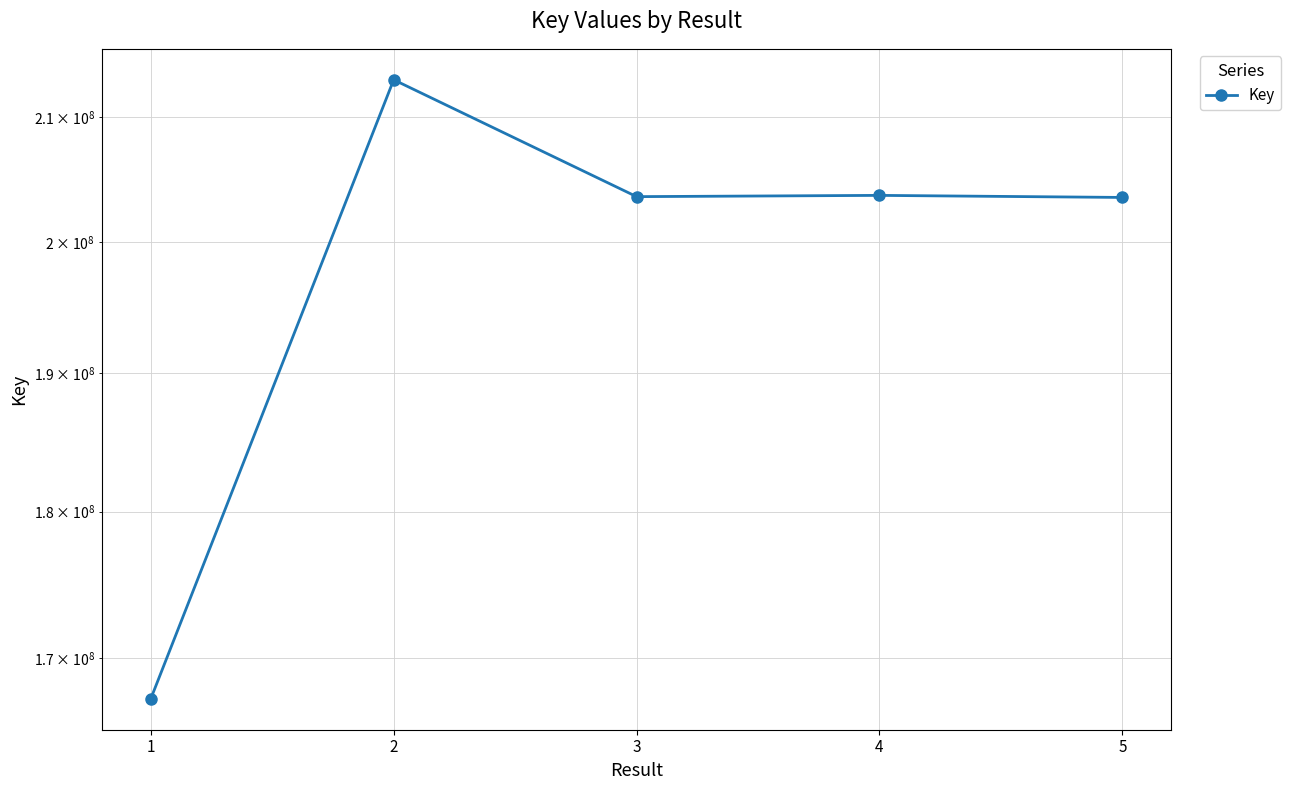

What is the change in value from 2 to 4?

-9404446